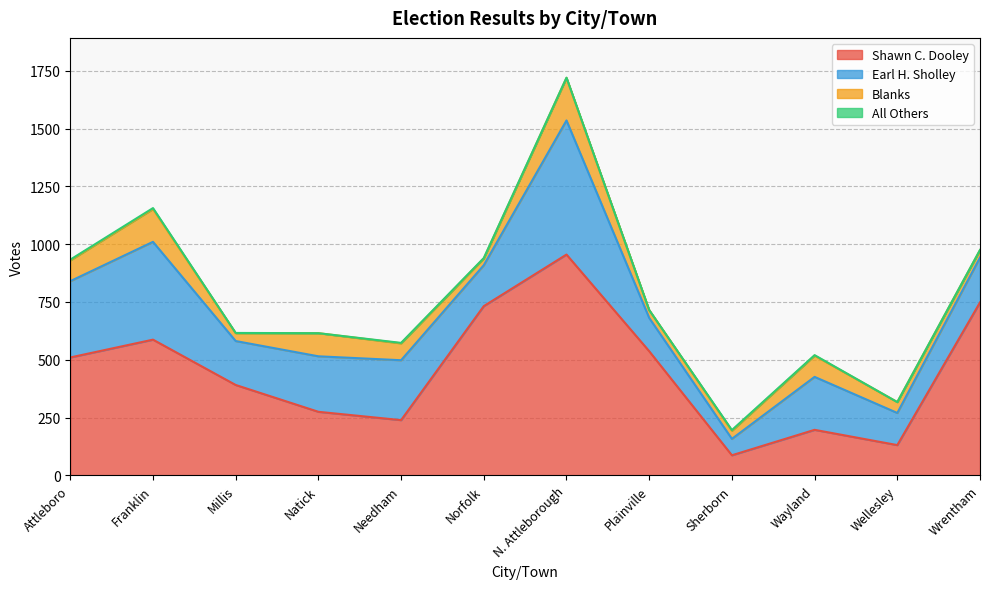

At which category does the chart reach its peak across all series?

N. Attleborough